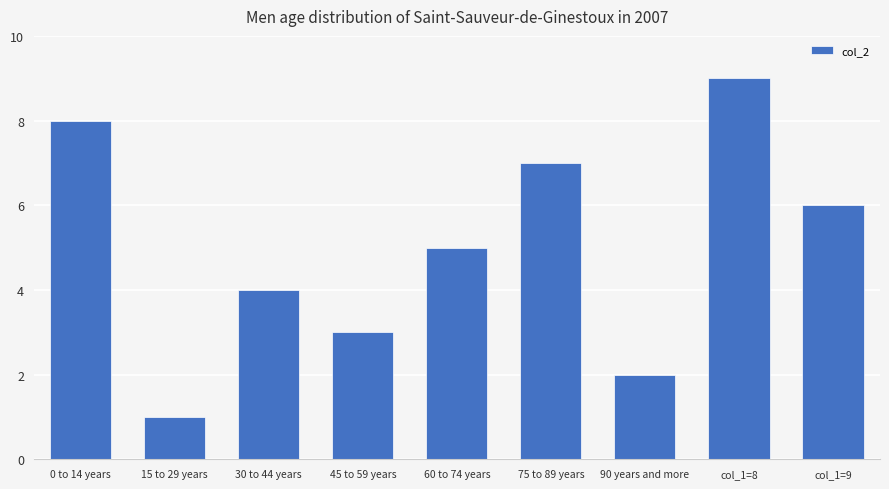

What is the sum of the values at 45 to 59 years and 0 to 14 years?

11